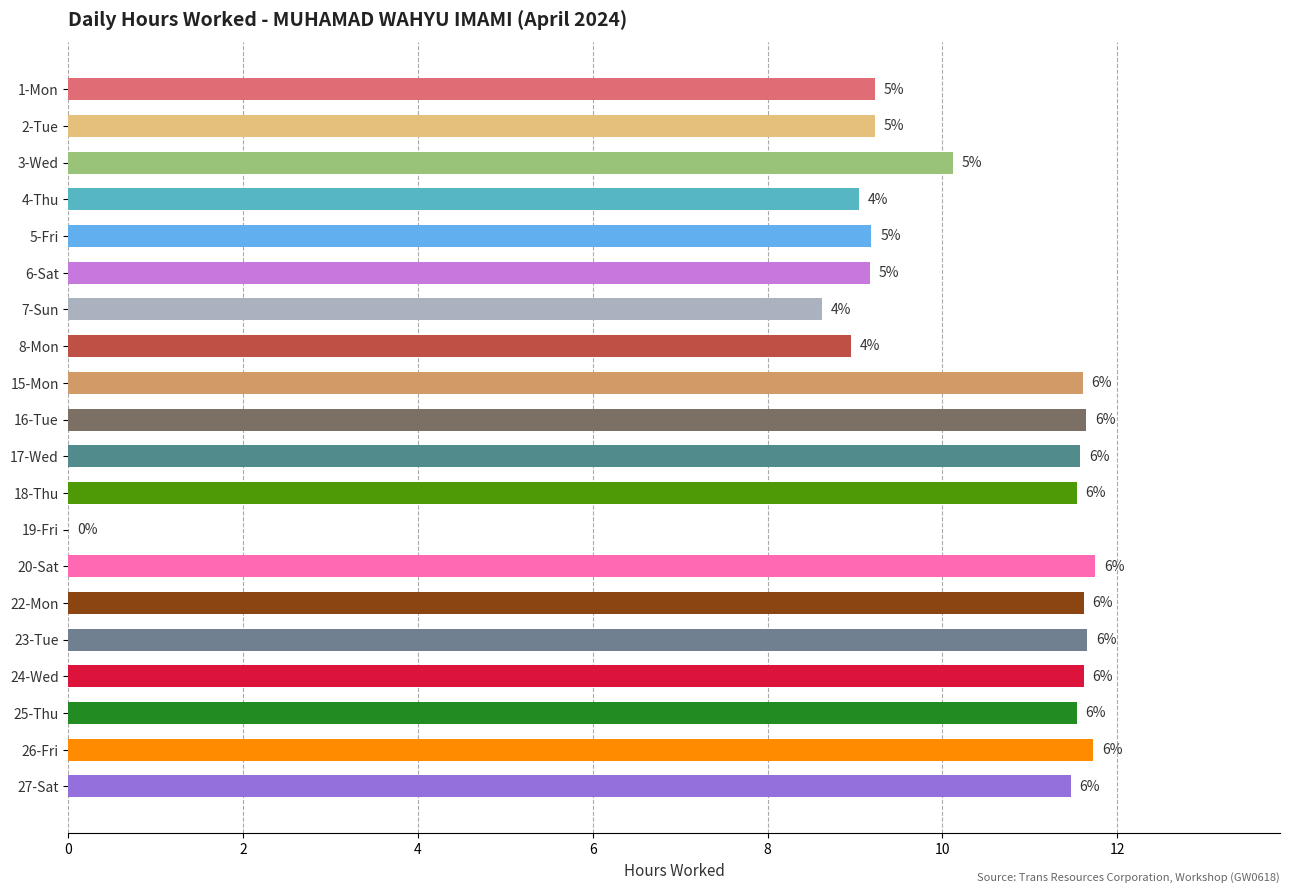

What is the difference between the maximum and minimum values?

11.8